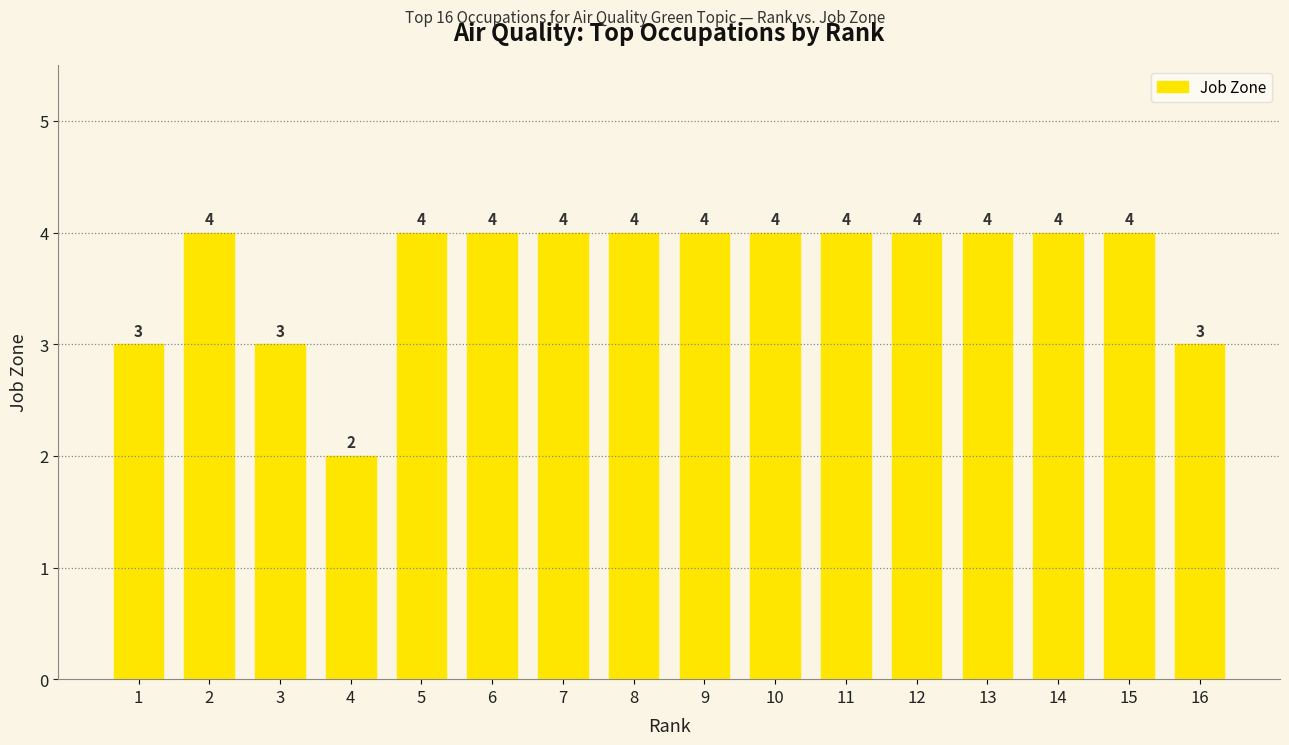

Are the bars grouped side by side (vs. stacked)?

No